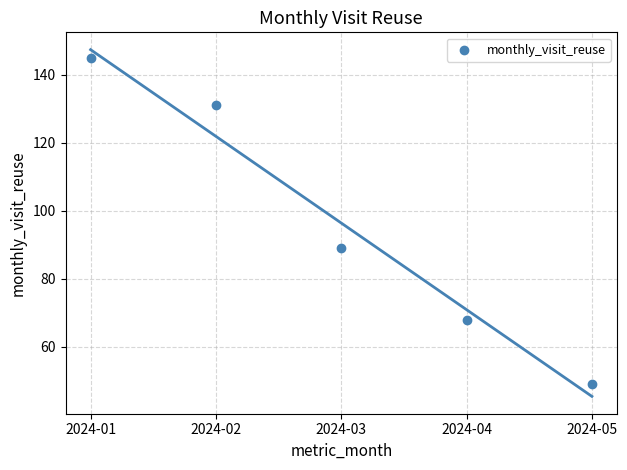

What Y value in the scatter plot is closest to 97?

89